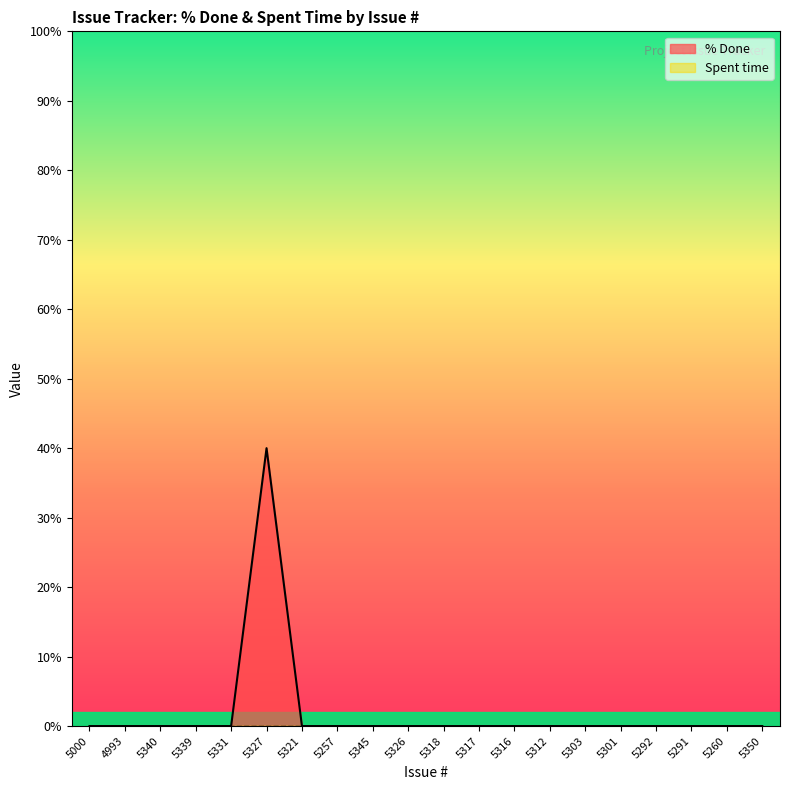

How many distinct data groups are displayed?

2